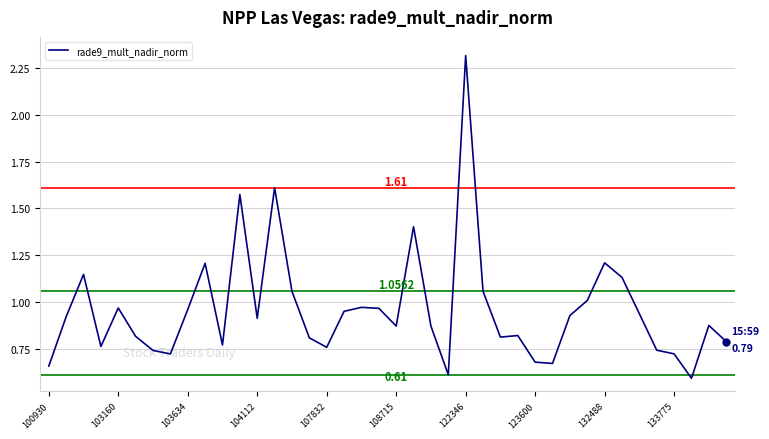

Does the chart display data point markers on the line(s)?

No